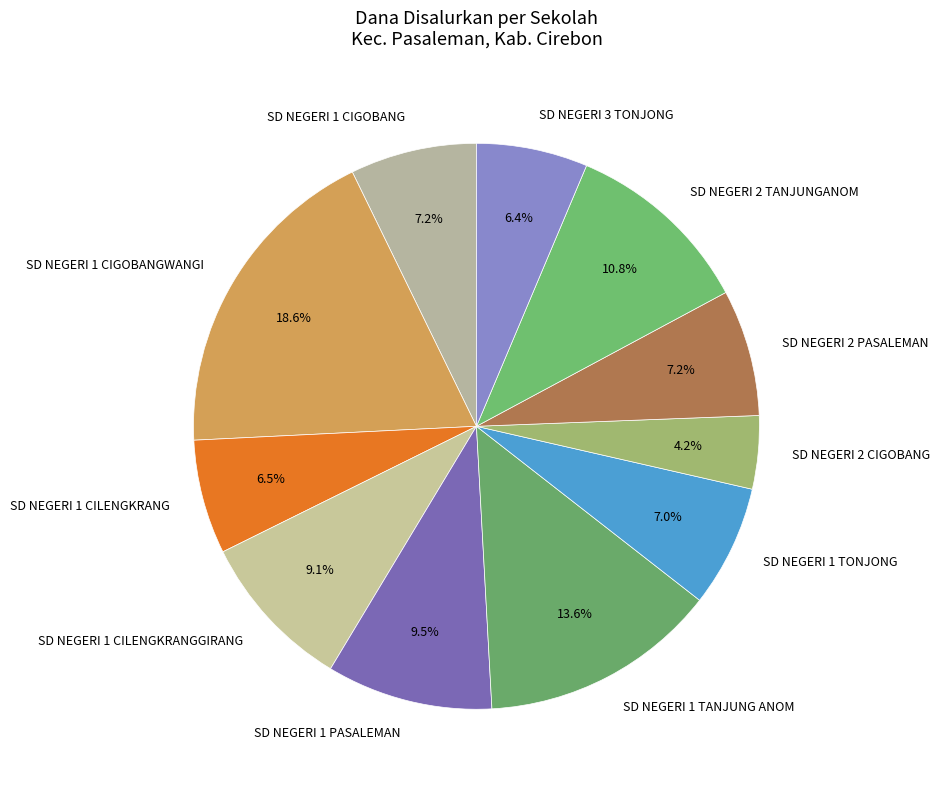

To the nearest percent, what portion does SD NEGERI 1 TANJUNG ANOM represent?

14%